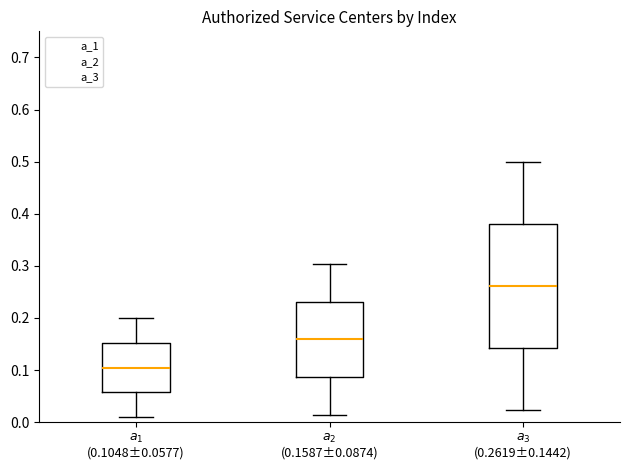

Reading left to right, transcribe this box plot: for each box, give where its median line is, the range the box spans, and where its two whiskers end, as read against the y-axis. The values are not printed on the chart, so give them approximately, as read against the axis.

$a_1$ (0.1048±0.0577): median 0.10, box 0.06 to 0.15, whiskers 0.01 to 0.20
$a_2$ (0.1587±0.0874): median 0.16, box 0.09 to 0.23, whiskers 0.01 to 0.30
$a_3$ (0.2619±0.1442): median 0.26, box 0.14 to 0.38, whiskers 0.02 to 0.50